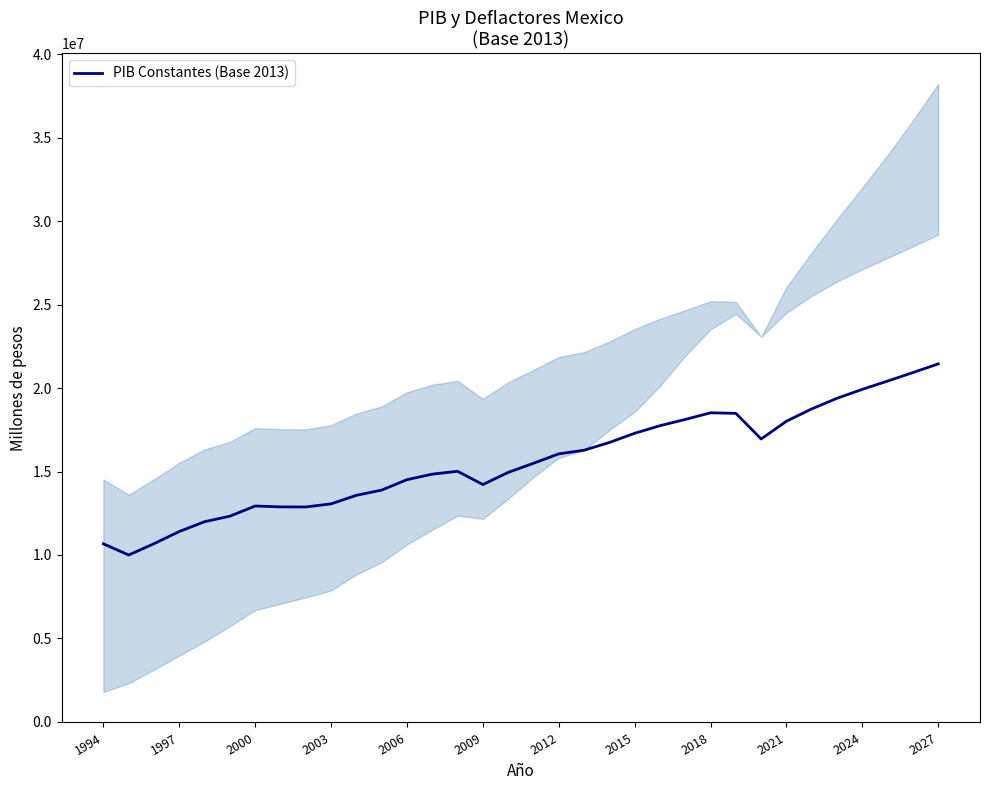

Count the number of categories in the chart.

34